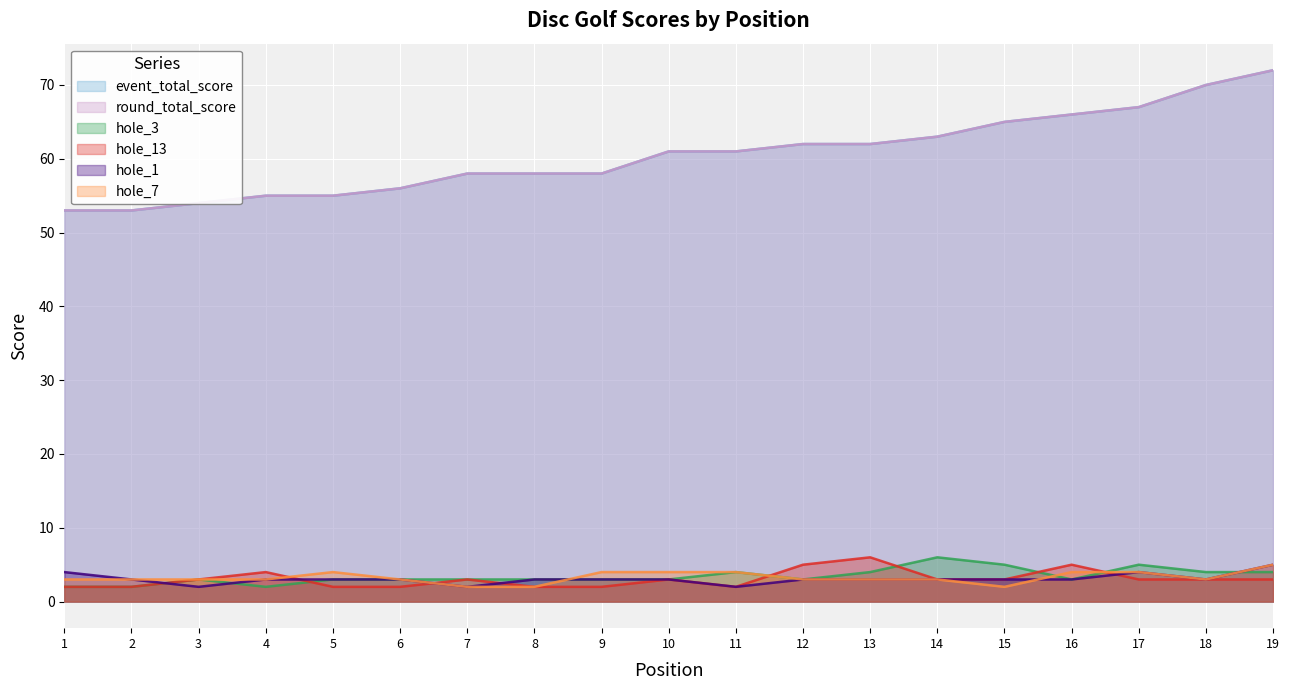

Where is the first local maximum for hole_1?

17